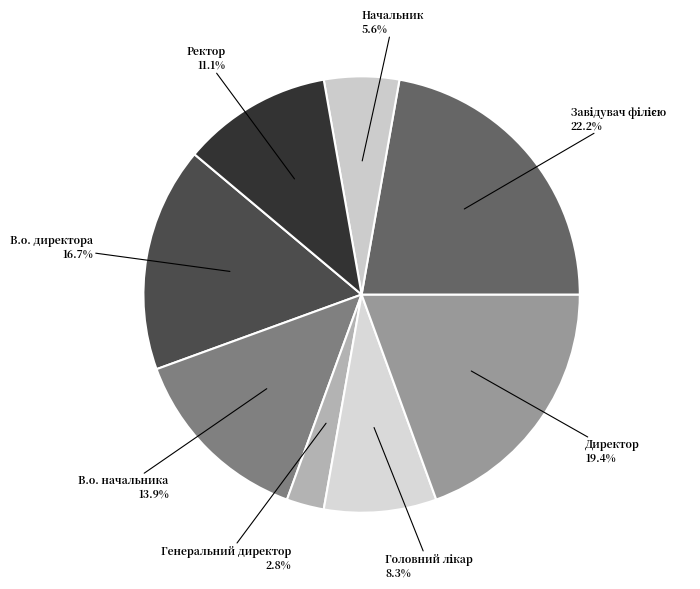

Which slice is the smallest?

Генеральний директор